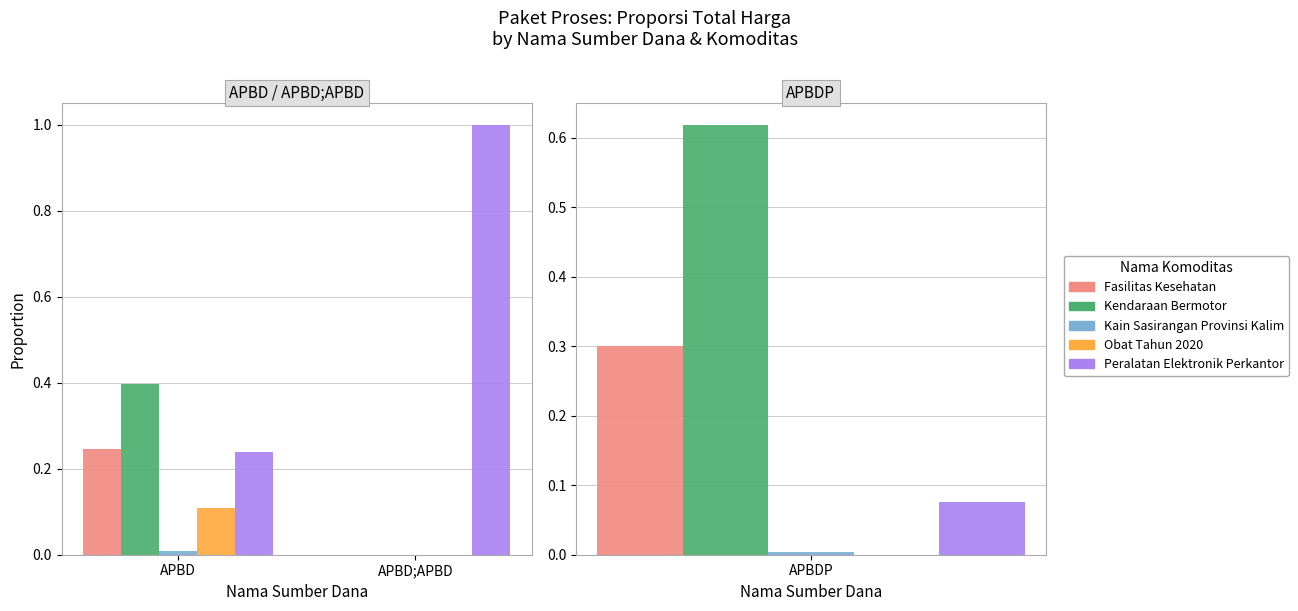

How many values in the Peralatan Elektronik Perkantoran series are below 1?

1